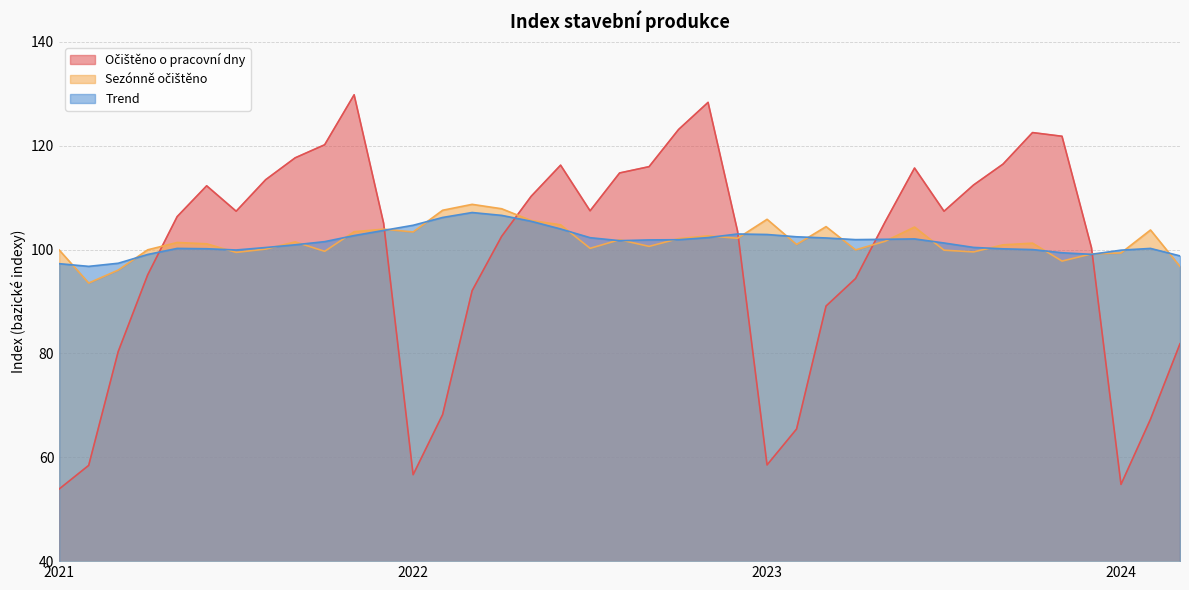

How many intersections are there between Očištěno o pracovní dny and Sezónně očištěno?

6